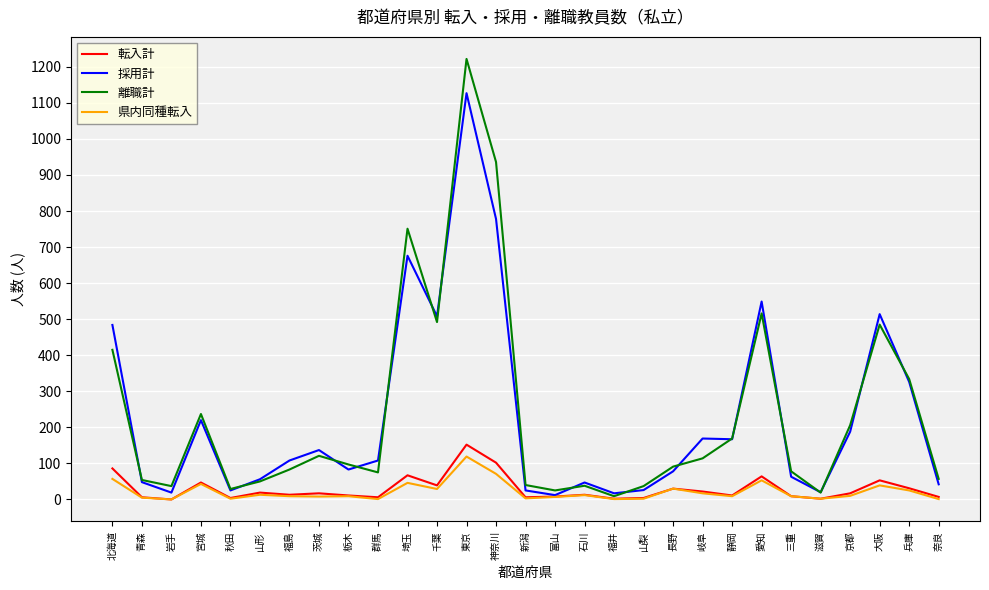

What is the spread (max minus min) of values at 岐阜?

152